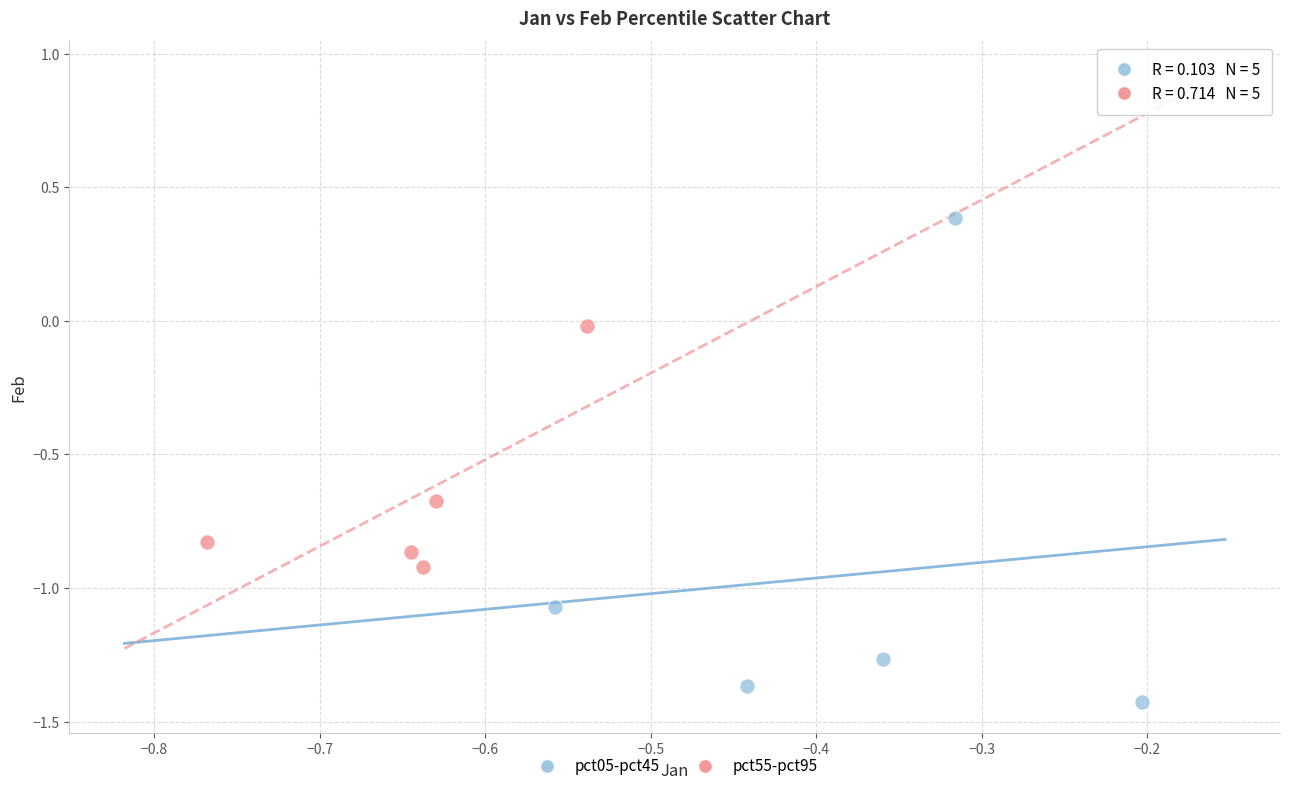

Which series contains the highest Y value?

pct05-pct45